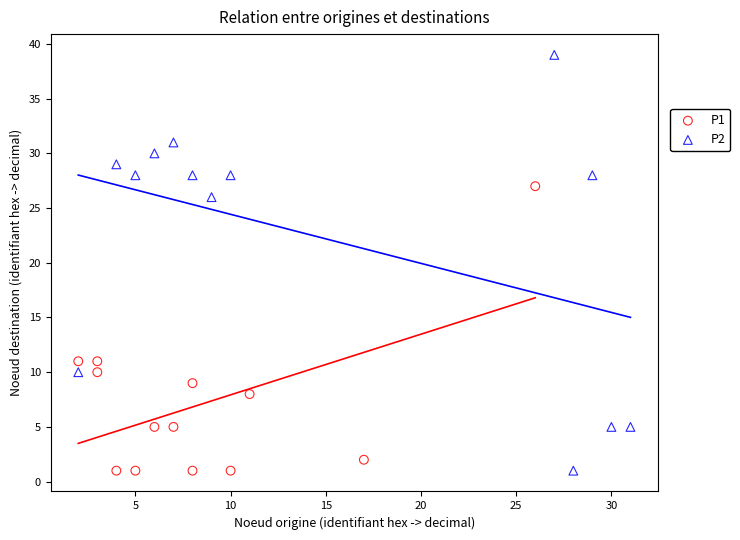

Which series has the largest Y range (max minus min)?

P2